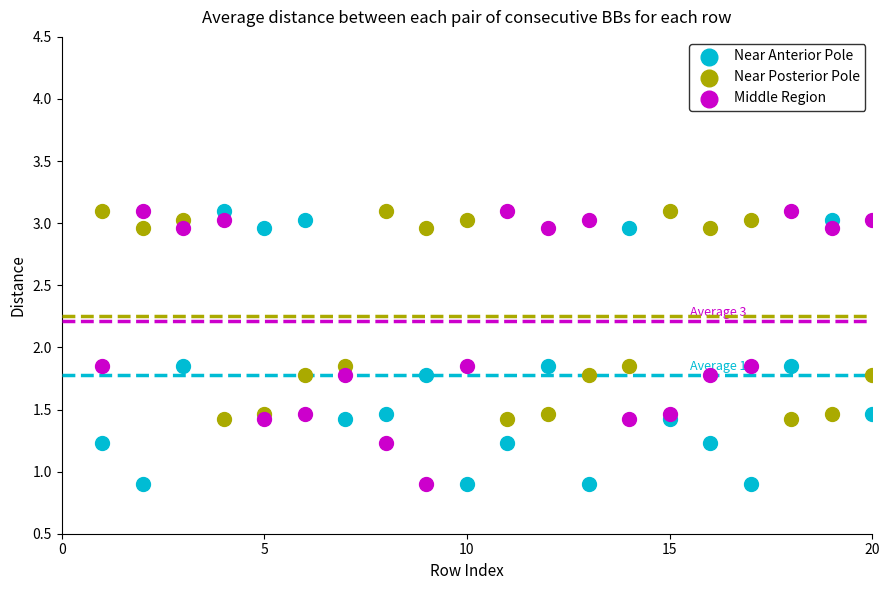

What is the X range (max minus min) for the scatter plot?

19.0